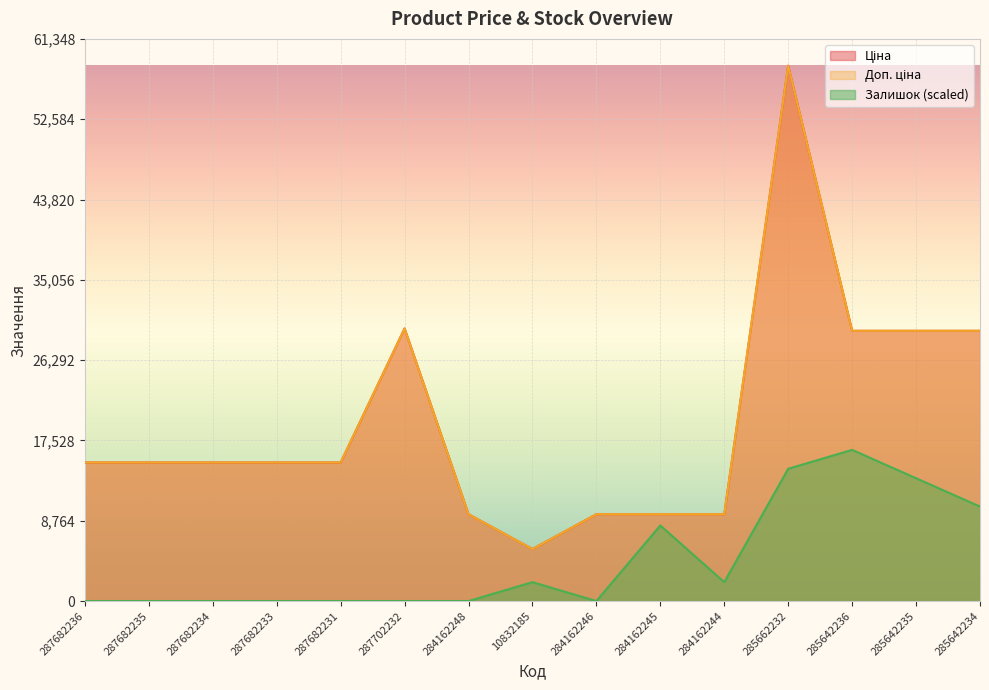

True or false: Залишок has a value of 0.0 at 284162246.

True